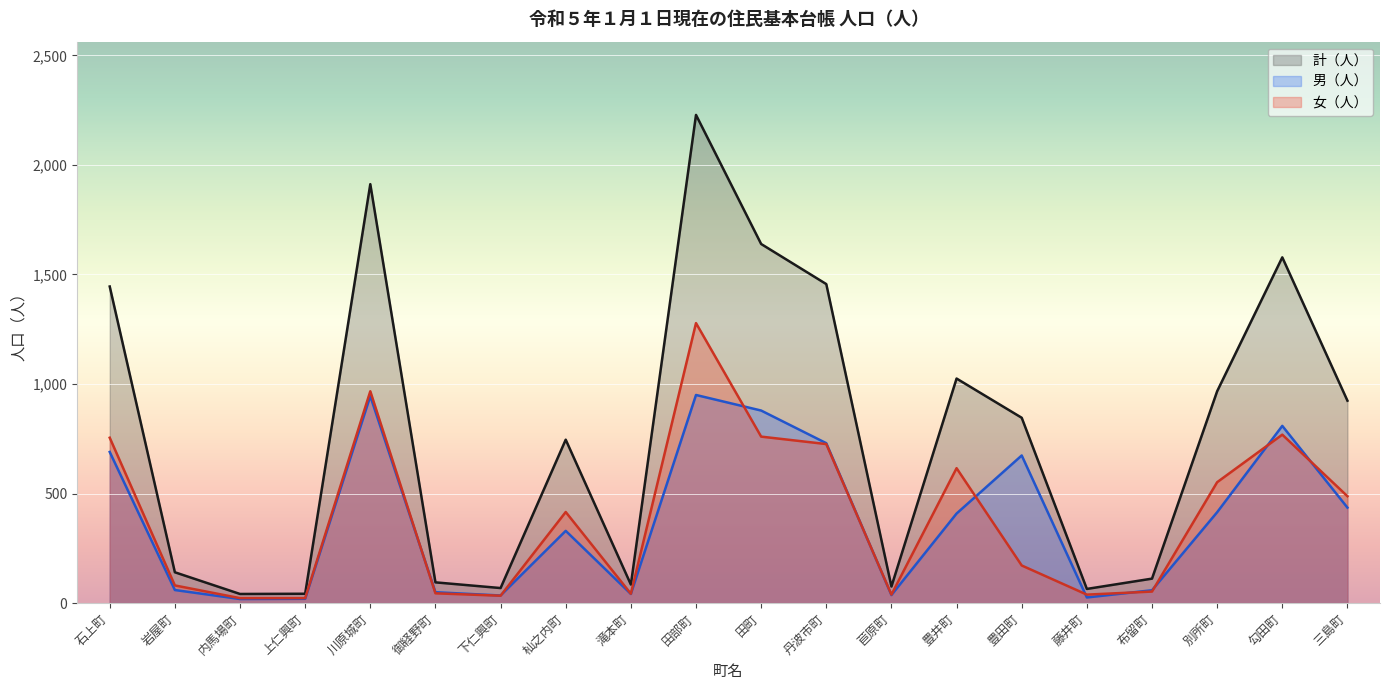

What is the value of the 男（人） point at the 8th from the left?

330